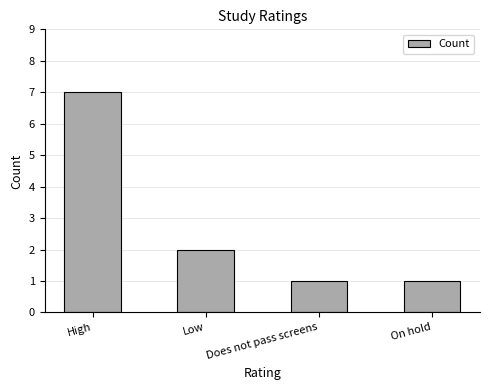

Reading left to right, transcribe all the data shown in this chart.

High=7	Low=2	Does not pass screens=1	On hold=1